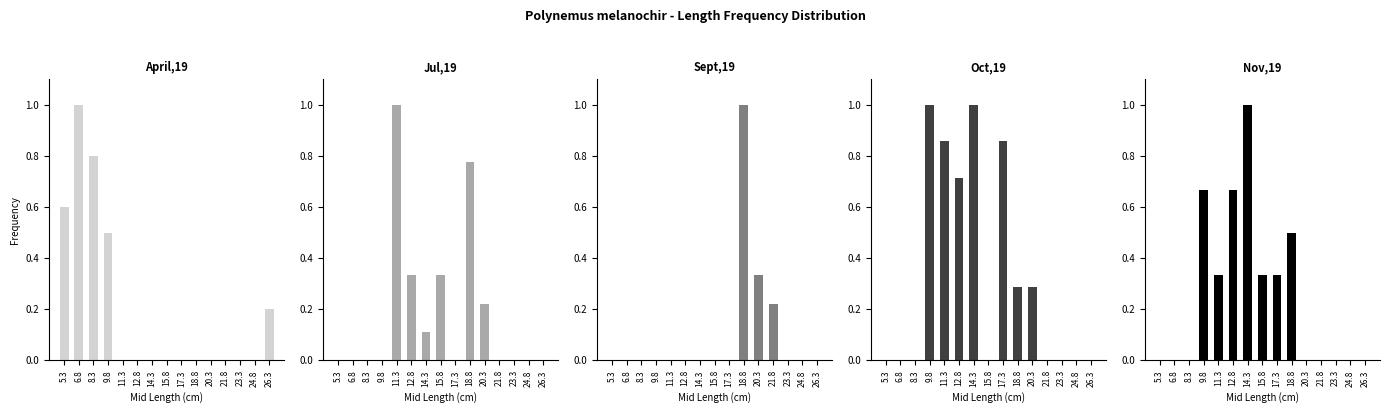

Reading right to left, what are all the values shown in this chart?

April,19: 26.3=0.2	24.8=0.0	23.3=0.0	21.8=0.0	20.3=0.0	18.8=0.0	17.3=0.0	15.8=0.0	14.3=0.0	12.8=0.0	11.3=0.0	9.8=0.5	8.3=0.8	6.8=1.0	5.3=0.6
Jul,19: 26.3=0.0	24.8=0.0	23.3=0.0	21.8=0.0	20.3=0.2	18.8=0.8	17.3=0.0	15.8=0.3	14.3=0.1	12.8=0.3	11.3=1.0	9.8=0.0	8.3=0.0	6.8=0.0	5.3=0.0
Sept,19: 26.3=0.0	24.8=0.0	23.3=0.0	21.8=0.2	20.3=0.3	18.8=1.0	17.3=0.0	15.8=0.0	14.3=0.0	12.8=0.0	11.3=0.0	9.8=0.0	8.3=0.0	6.8=0.0	5.3=0.0
Oct,19: 26.3=0.0	24.8=0.0	23.3=0.0	21.8=0.0	20.3=0.3	18.8=0.3	17.3=0.9	15.8=0.0	14.3=1.0	12.8=0.7	11.3=0.9	9.8=1.0	8.3=0.0	6.8=0.0	5.3=0.0
Nov,19: 26.3=0.0	24.8=0.0	23.3=0.0	21.8=0.0	20.3=0.0	18.8=0.5	17.3=0.3	15.8=0.3	14.3=1.0	12.8=0.7	11.3=0.3	9.8=0.7	8.3=0.0	6.8=0.0	5.3=0.0